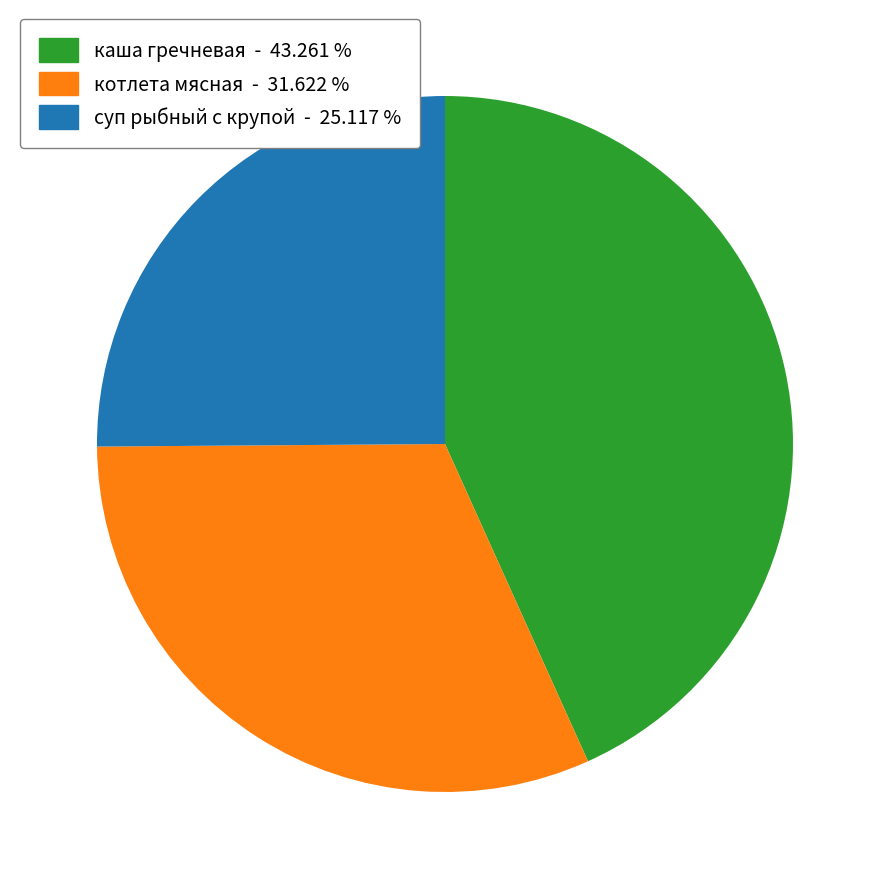

Is there a majority slice in this chart?

No